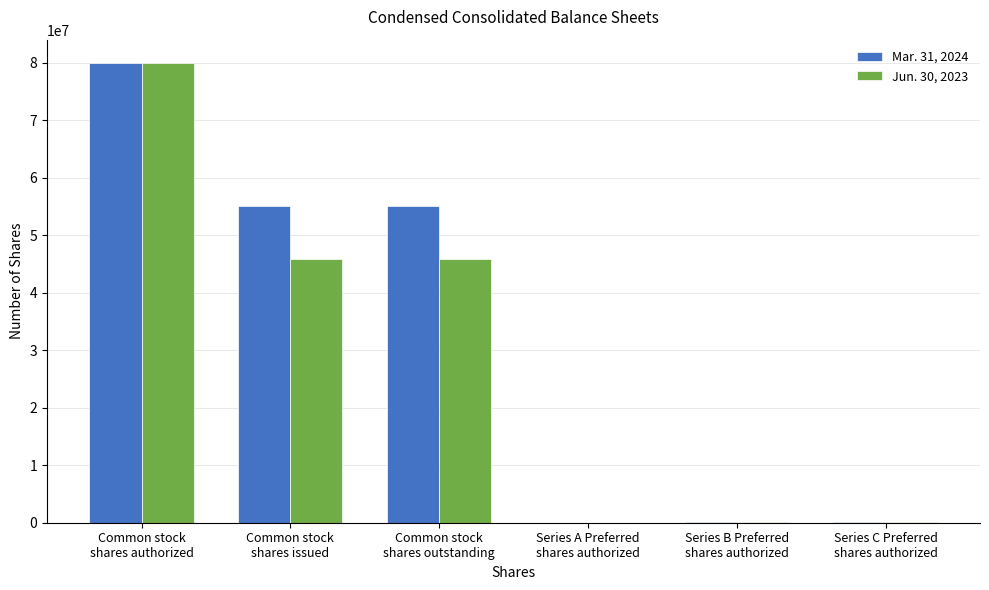

Which category has the highest value in the Mar. 31, 2024 series?

Common stock
shares authorized